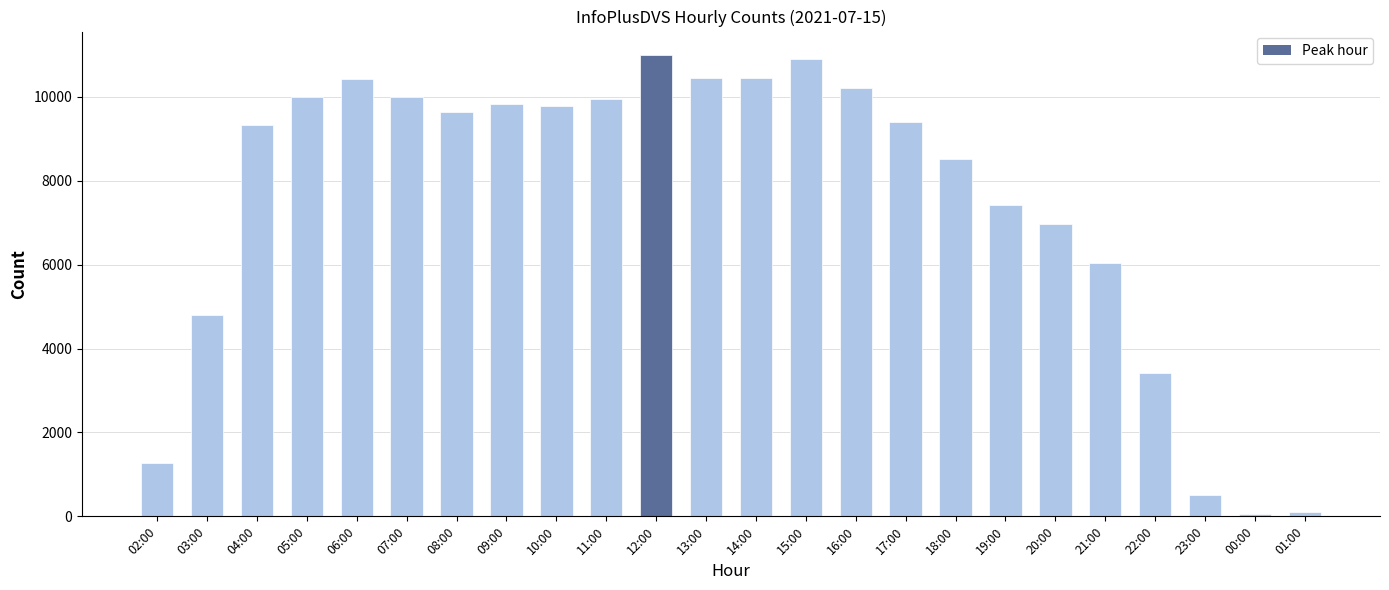

What is the sum of all values?

180382